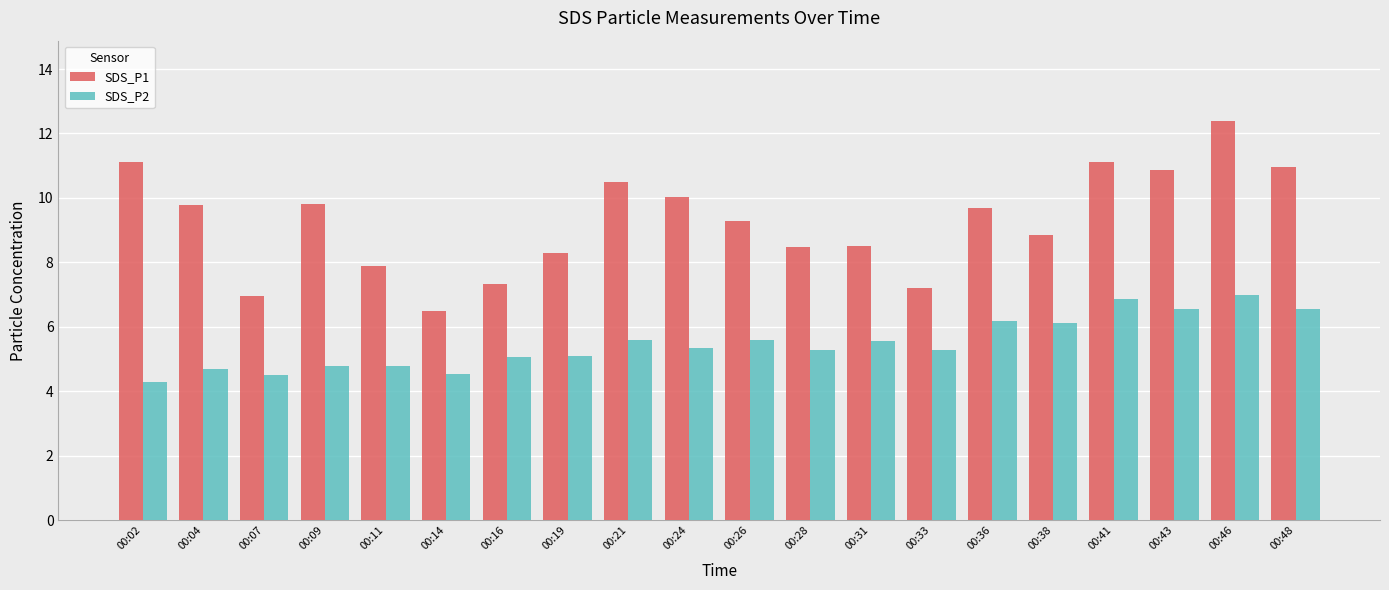

What is the difference between the maximum and minimum values in the SDS_P2 series?

2.7